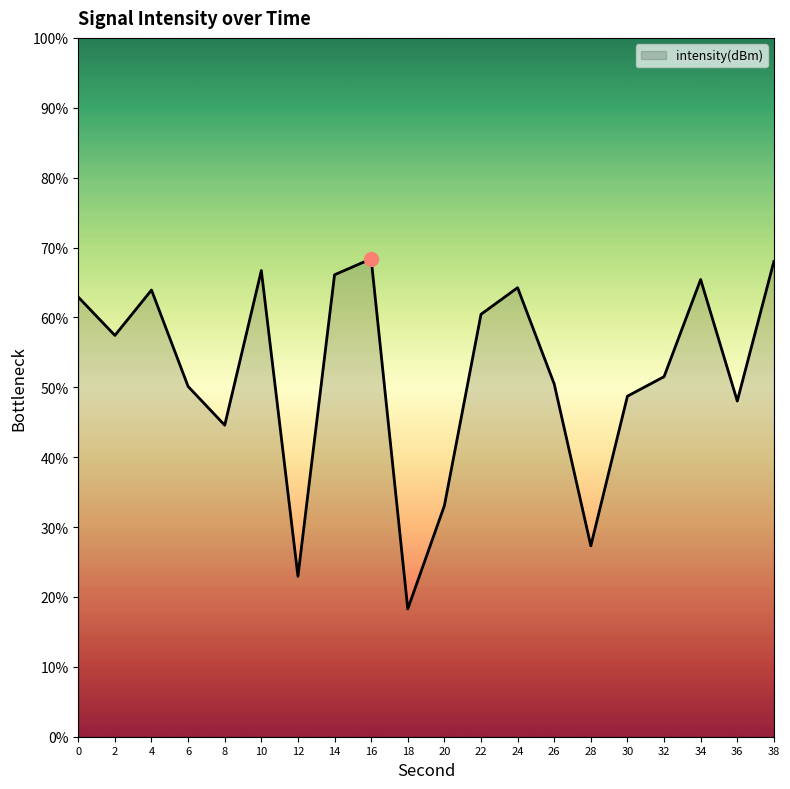

What is the approximate value at 20?

33.1